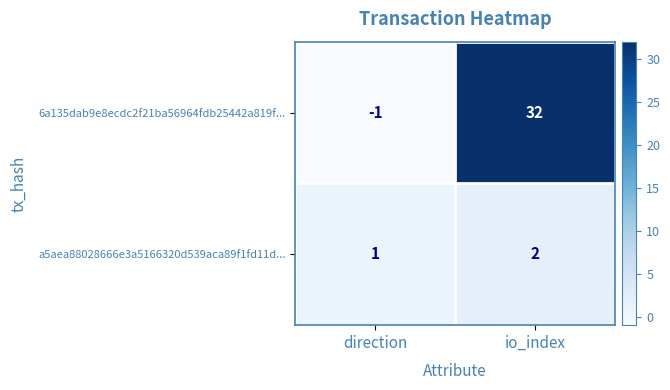

Reading right to left, extract all data points from this chart.

6a135dab9e8ecdc2f21ba56964fdb25442a819f...: io_index=32	direction=-1
a5aea88028666e3a5166320d539aca89f1fd11d...: io_index=2	direction=1